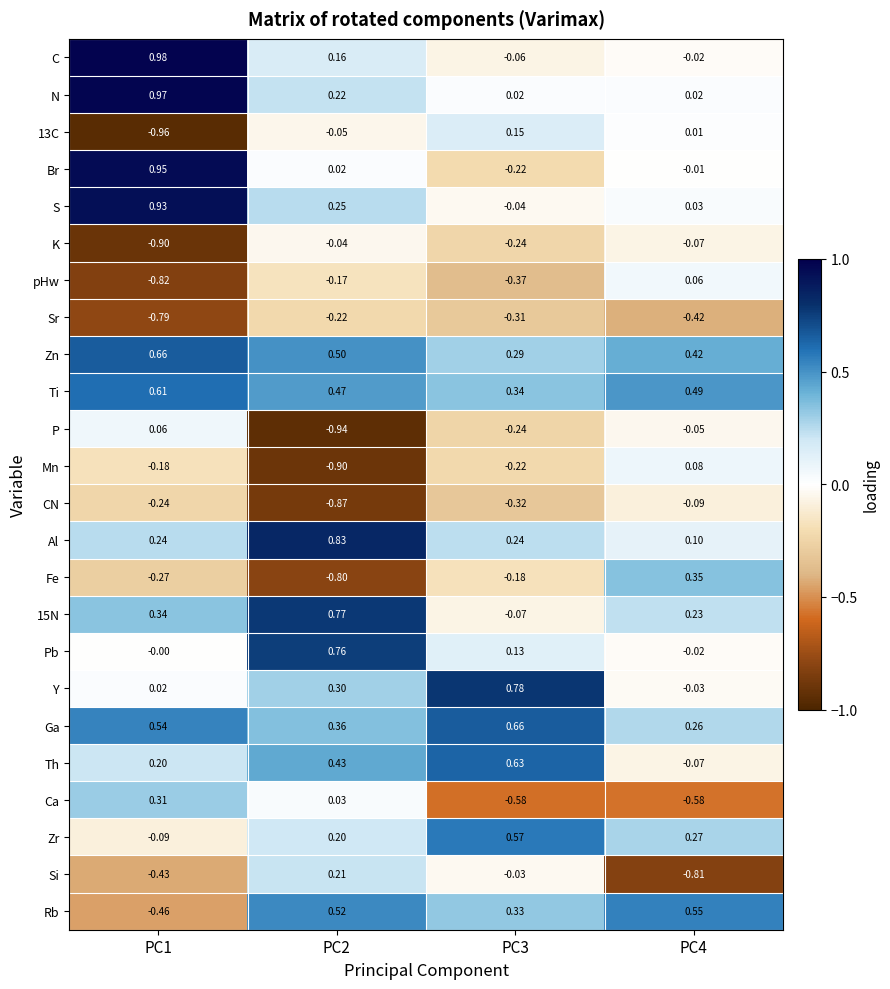

What is the total value across all series at PC2?

2.0